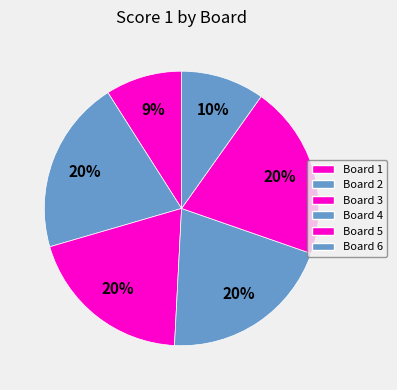

Is there any slice that represents more than half of the pie?

No